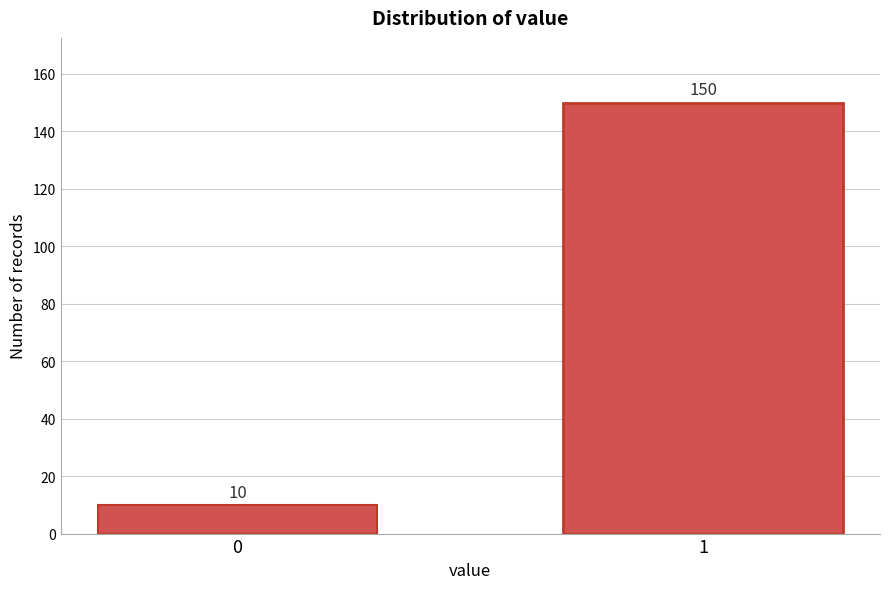

Reading left to right, list all the values displayed in this chart.

10	150